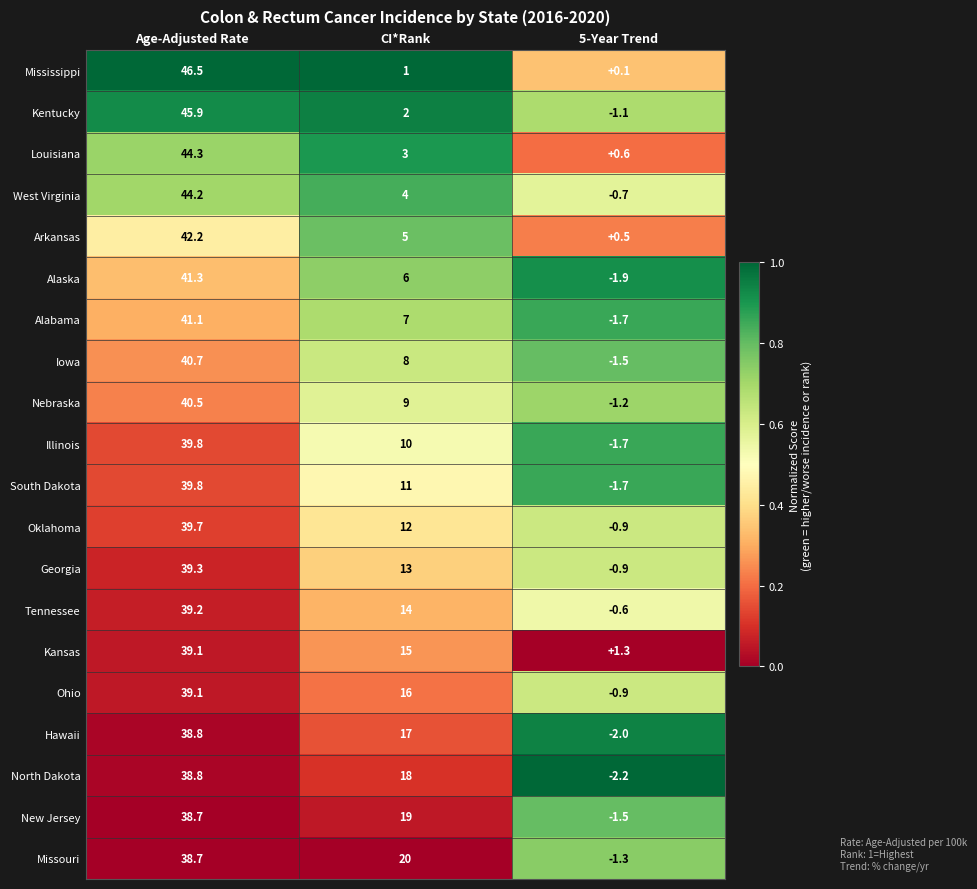

How many distinct data groups are displayed?

20